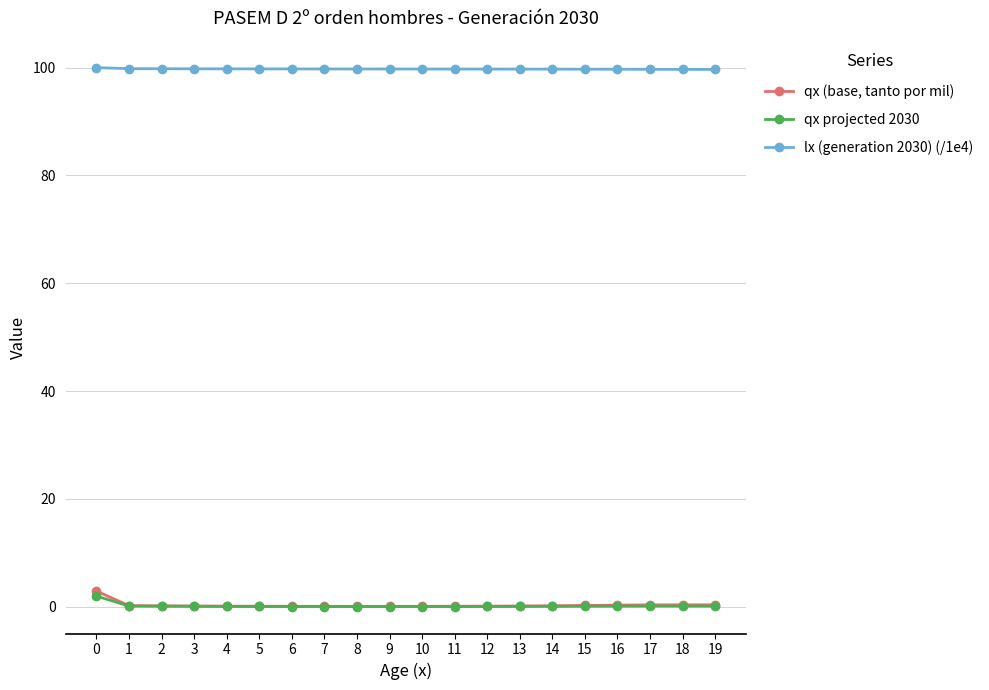

Which series has the largest total across all categories?

lx (generation 2030) (/1e4)